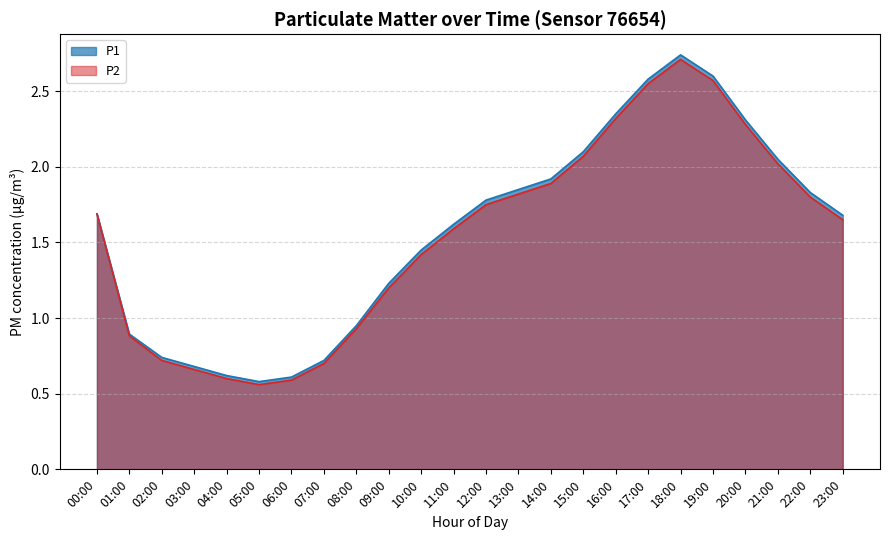

What are all the series names shown in the legend?

P1, P2